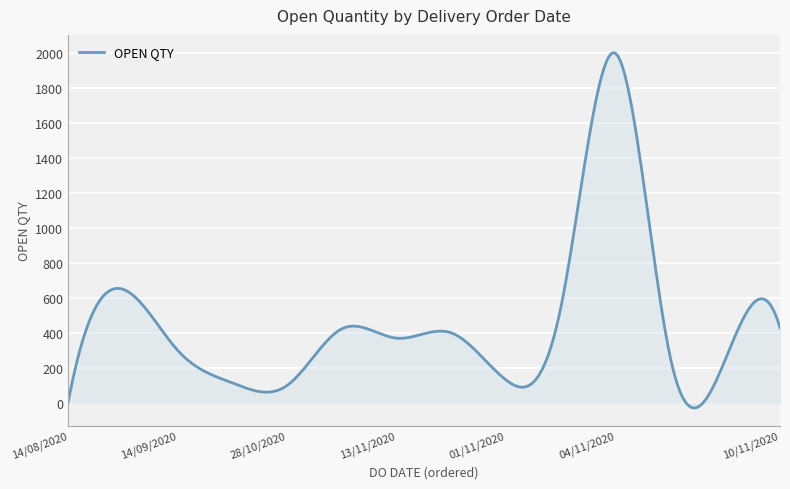

What is the greatest value displayed?

2004.4